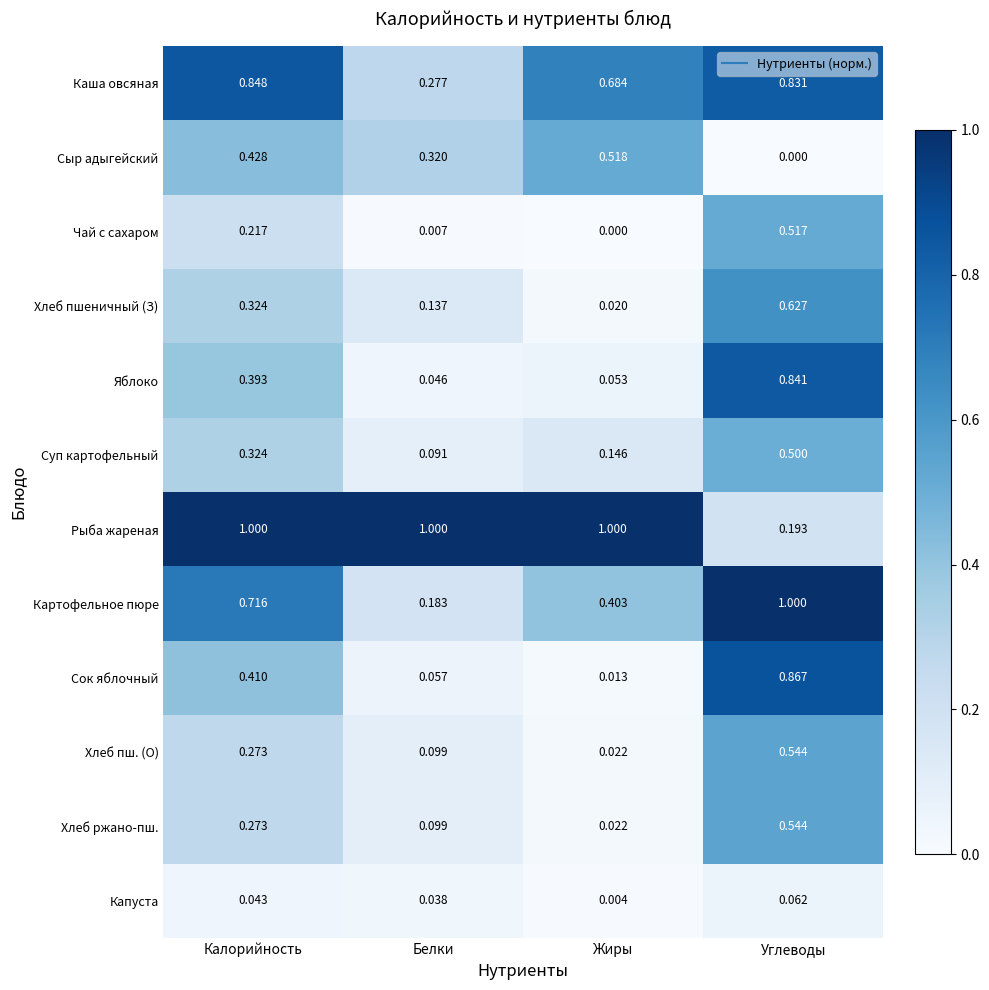

Which category has the highest value in the Сыр адыгейский series?

Жиры